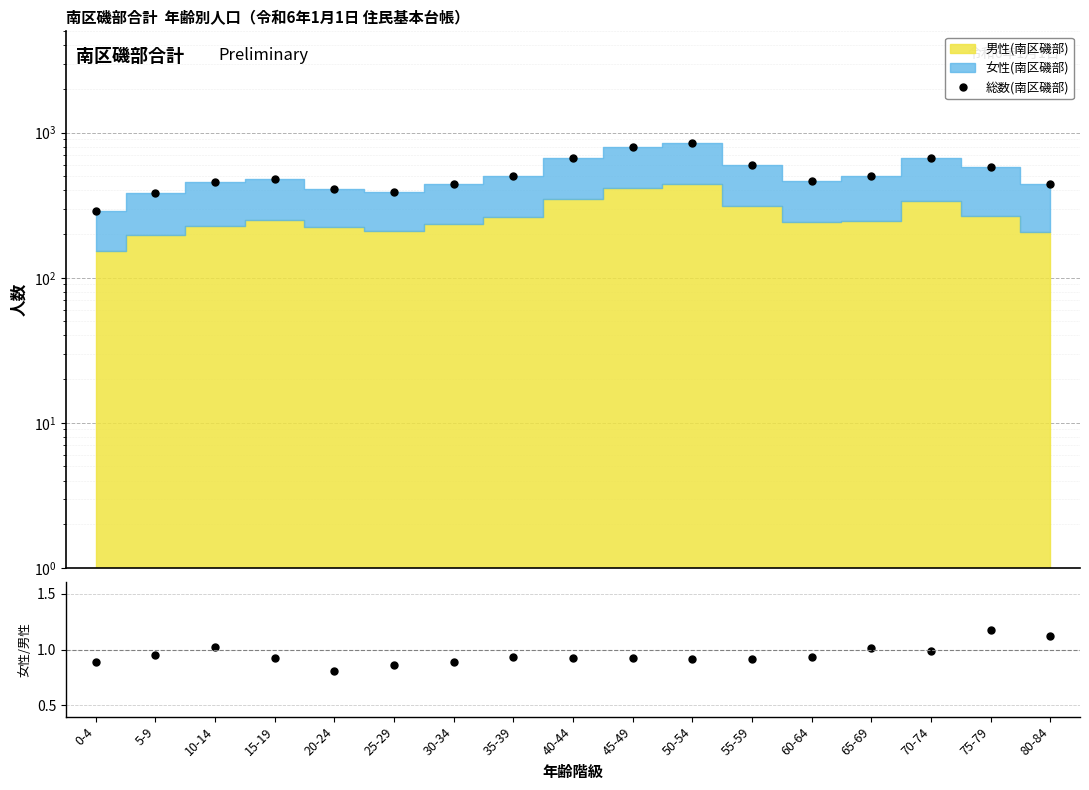

True or false: the data shows 674 at 70-74.

True